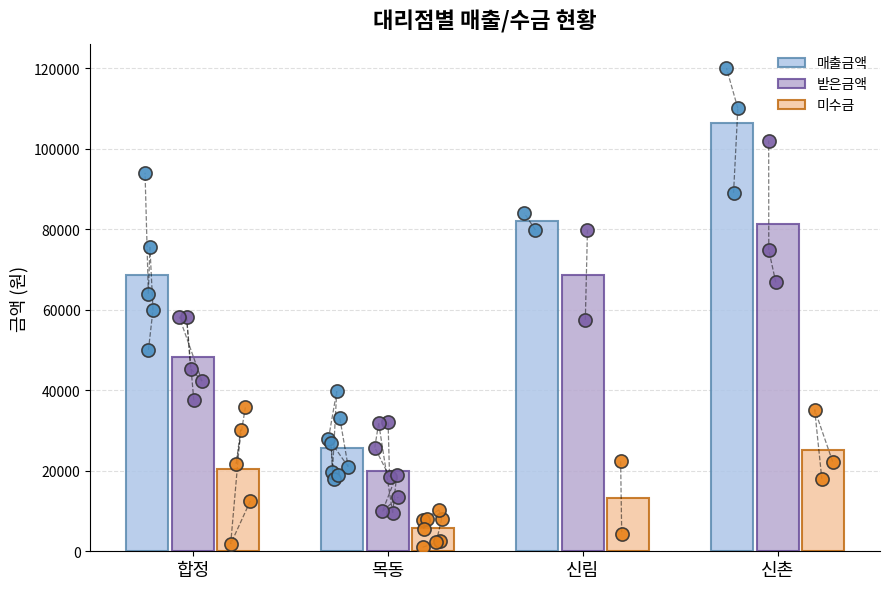

At how many categories does at least one series exceed 74080?

2